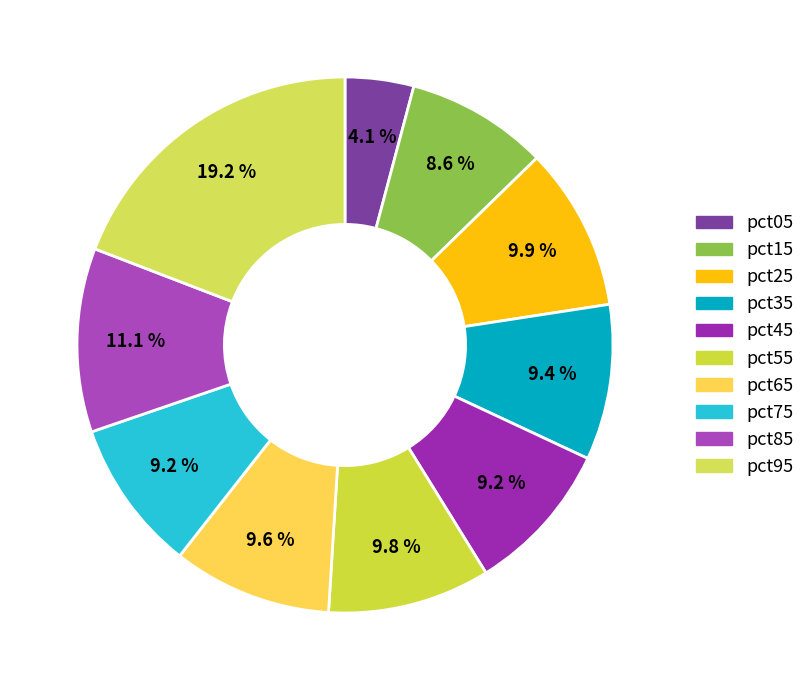

To the nearest percent, what is the combined percentage of pct75 and pct85?

20%